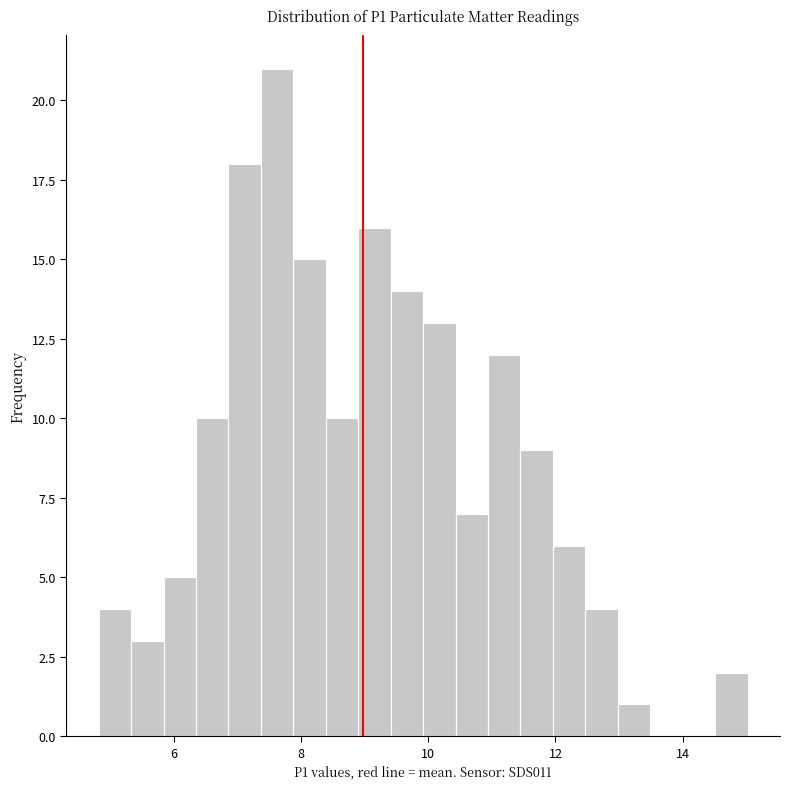

Around what value on the x-axis is the tallest bar? Give the approximate position of its centre, as read against the axis.

7.6